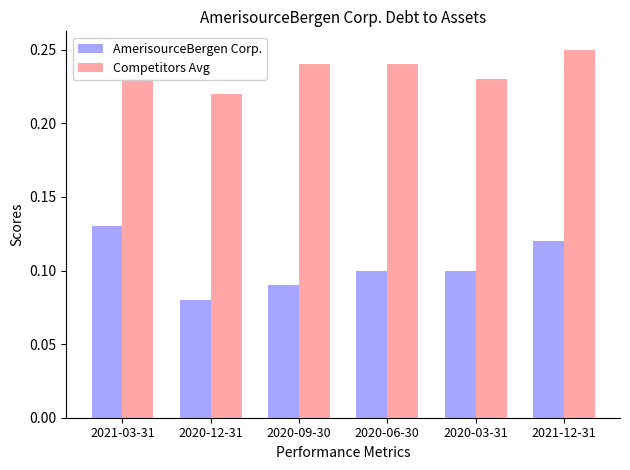

What is the sum of the Competitors Avg values at 2020-09-30 and 2020-06-30?

0.5